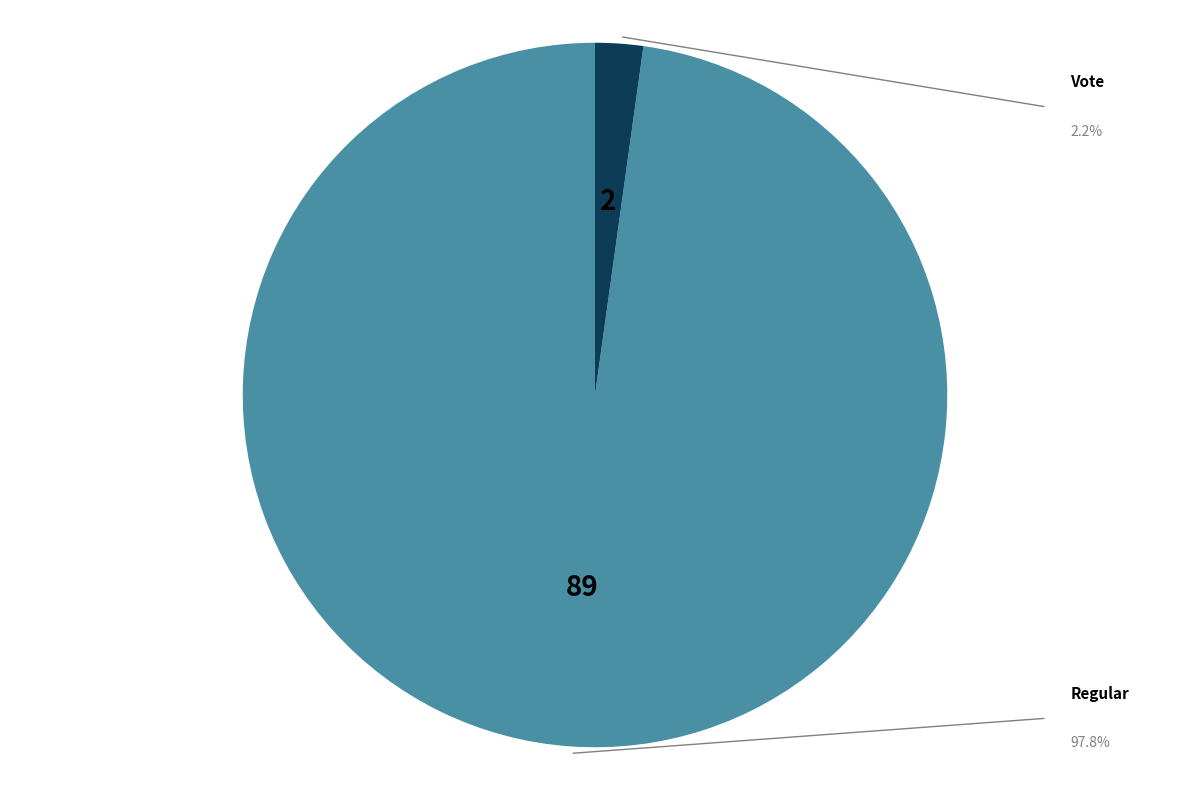

Is there a majority slice in this chart?

Yes